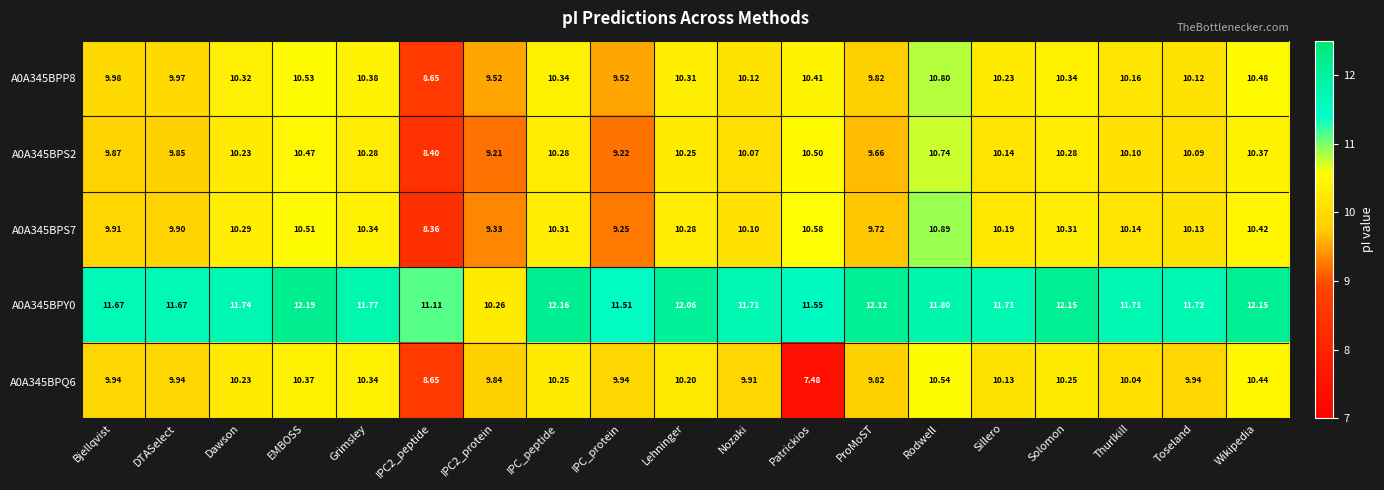

At which label does A0A345BPS2 reach its peak?

Rodwell